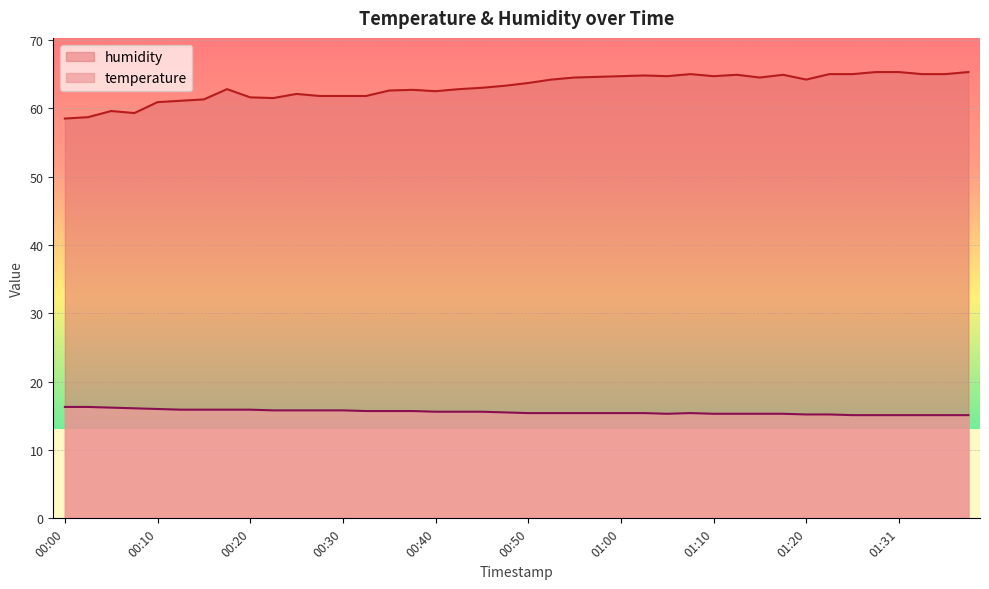

Reading right to left, extract all data points from this chart.

temperature: 15.1	15.1	15.1	15.1	15.1	15.1	15.2	15.2	15.3	15.3	15.3	15.3	15.4	15.3	15.4	15.4	15.4	15.4	15.4	15.4	15.5	15.6	15.6	15.6	15.7	15.7	15.7	15.8	15.8	15.8	15.8	15.9	15.9	15.9	15.9	16.0	16.1	16.2	16.3	16.3
humidity: 65.3	65.0	65.0	65.3	65.3	65.0	65.0	64.2	64.9	64.5	64.9	64.7	65.0	64.7	64.8	64.7	64.6	64.5	64.2	63.7	63.3	63.0	62.8	62.5	62.7	62.6	61.8	61.8	61.8	62.1	61.5	61.6	62.8	61.3	61.1	60.9	59.3	59.6	58.7	58.5